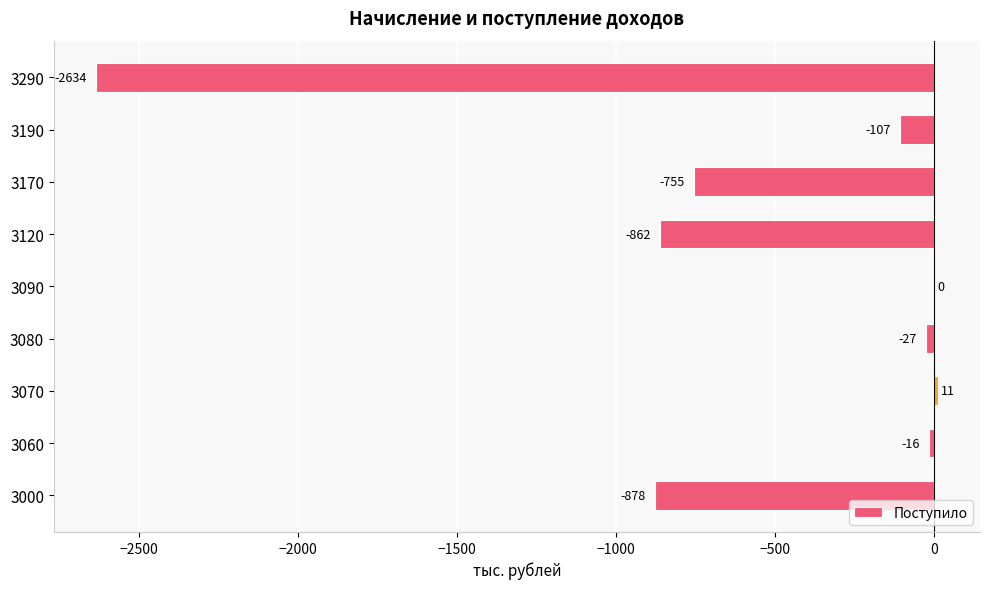

Reading bottom to top, list all the values displayed in this chart.

3000=-878	3060=-16	3070=11	3080=-27	3090=0	3120=-862	3170=-755	3190=-107	3290=-2634